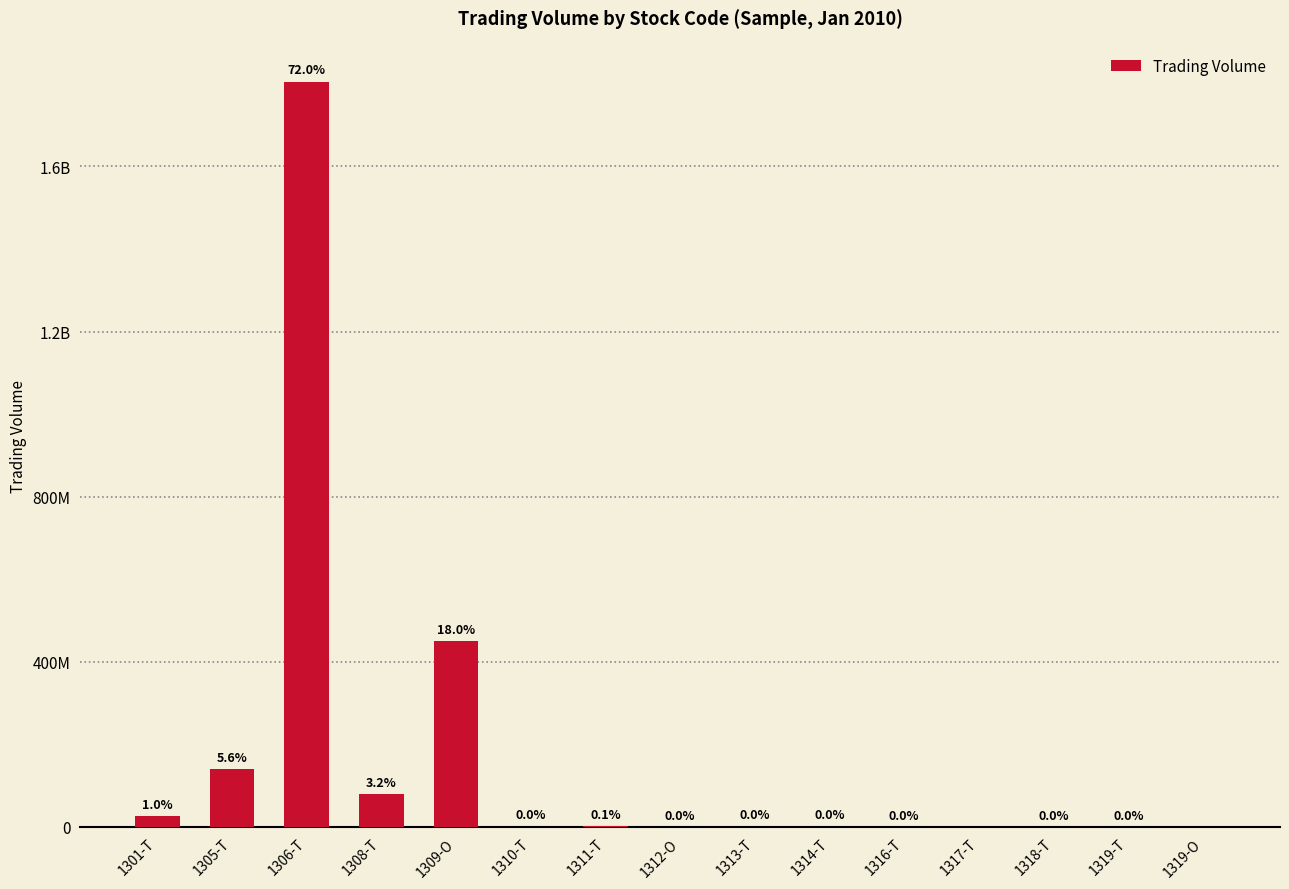

What is the difference between the maximum and second lowest values?

1805325450